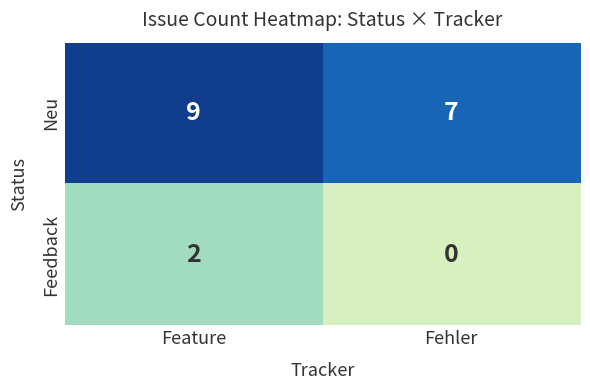

Reading left to right, extract all data points from this chart.

Neu: 9	7
Feedback: 2	0